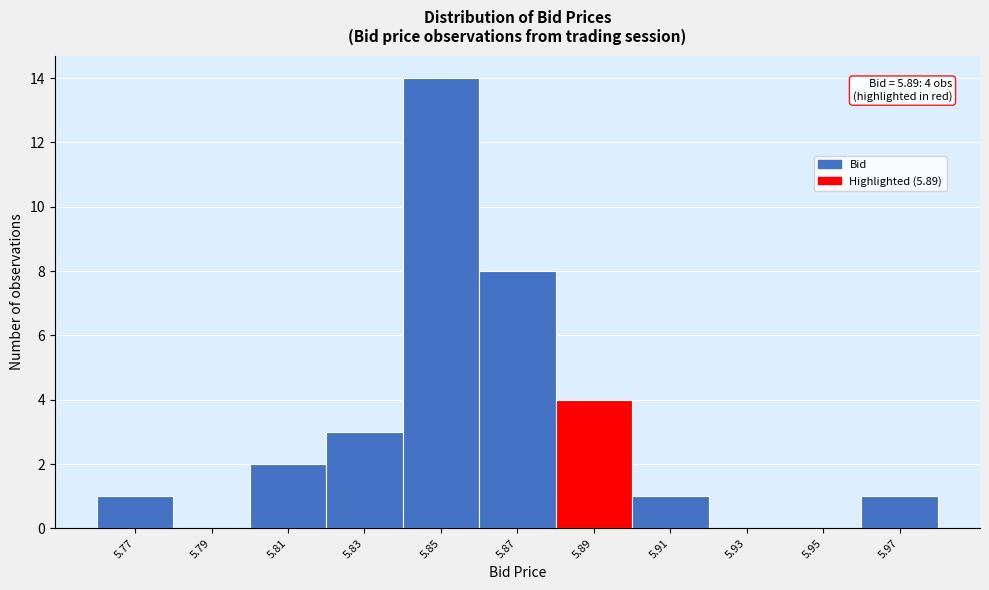

Reading left to right, what are all the values shown in this chart?

5.77=1	5.79=0	5.81=2	5.83=3	5.85=14	5.87=8	5.89=4	5.91=1	5.93=0	5.95=0	5.97=1